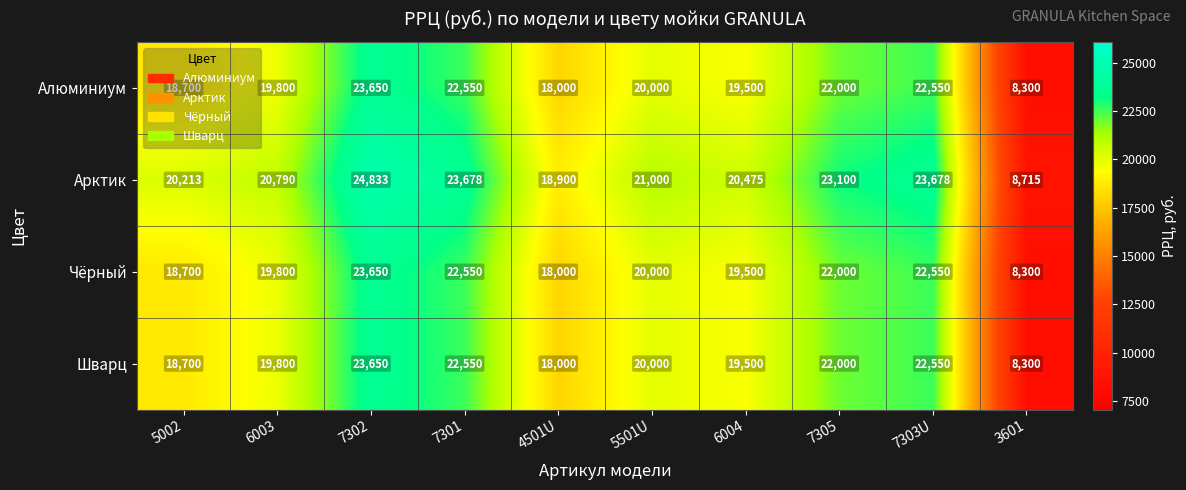

Where does the Арктик series first go above 21000?

7302